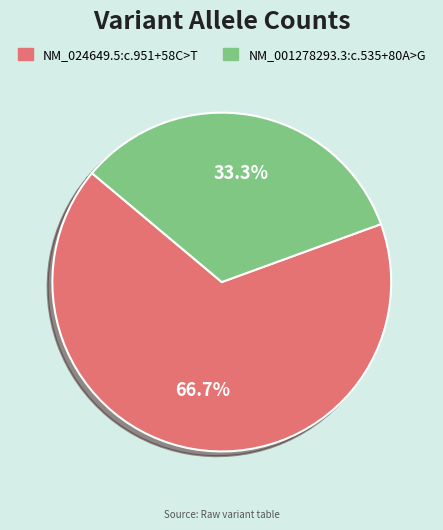

What is the majority slice?

NM_024649.5:c.951+58C>T